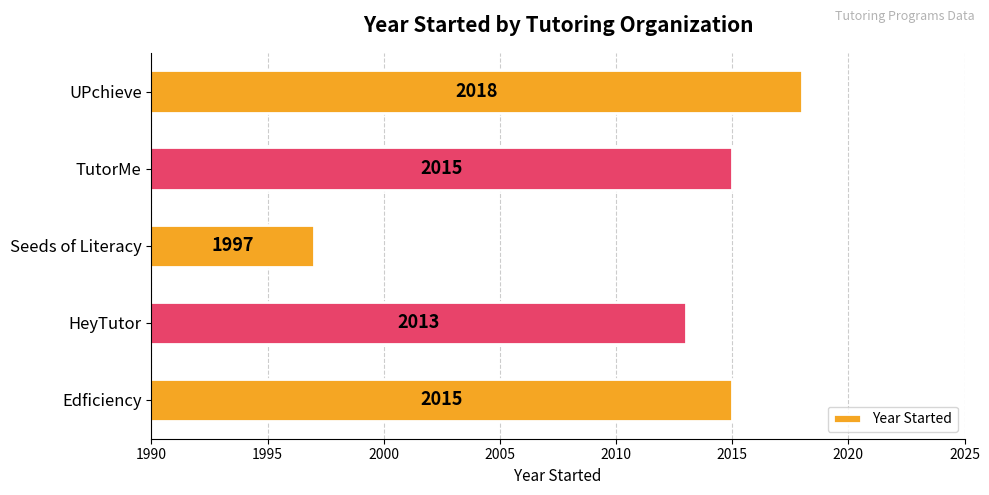

The chart shows a value of 965 at Edficiency. True or false?

False